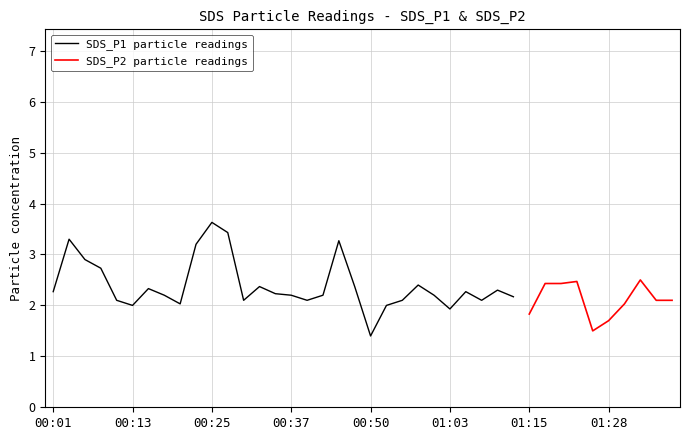

What is the maximum value for SDS_P1 particle readings?

3.6